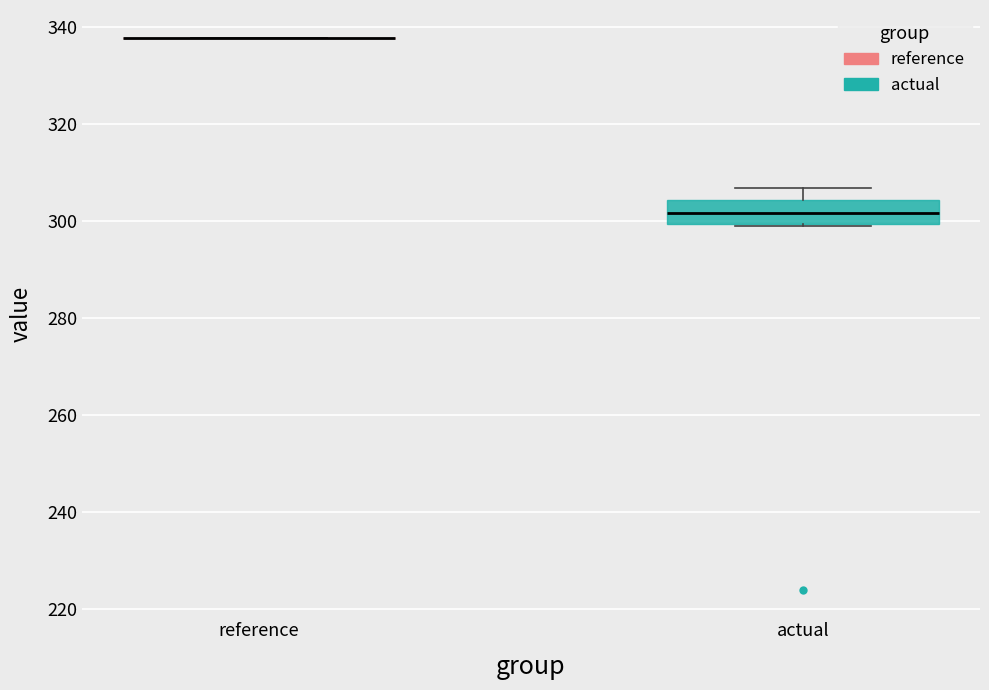

Which box is the tallest, from its lower edge to its upper edge?

actual